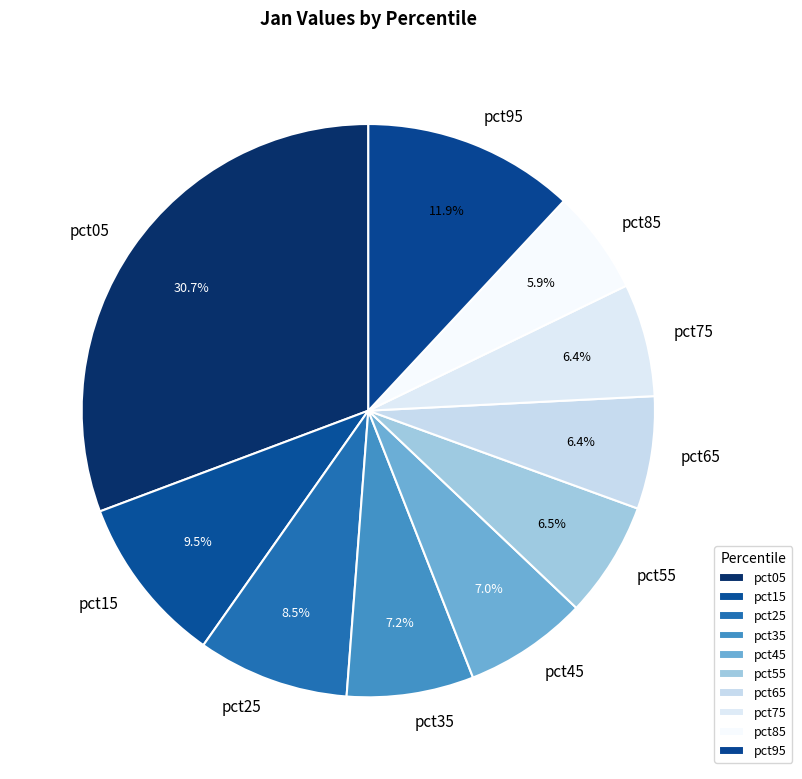

What portion of the pie excludes pct65?

93.6%